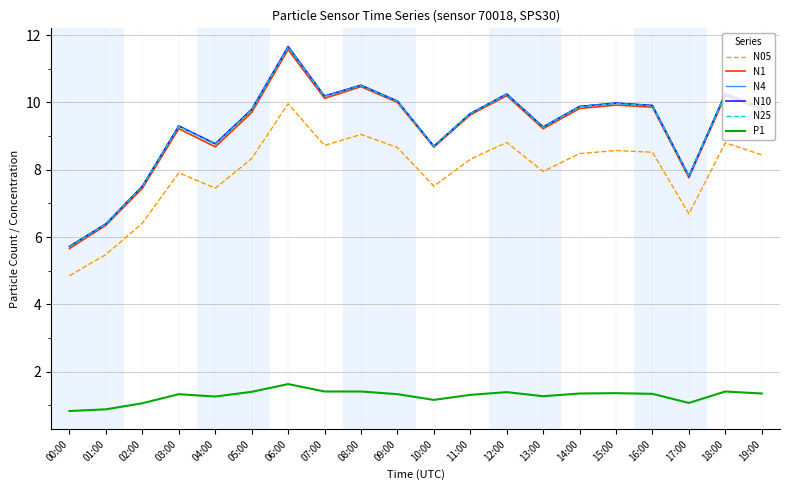

Where is the first local minimum for N4?

04:00